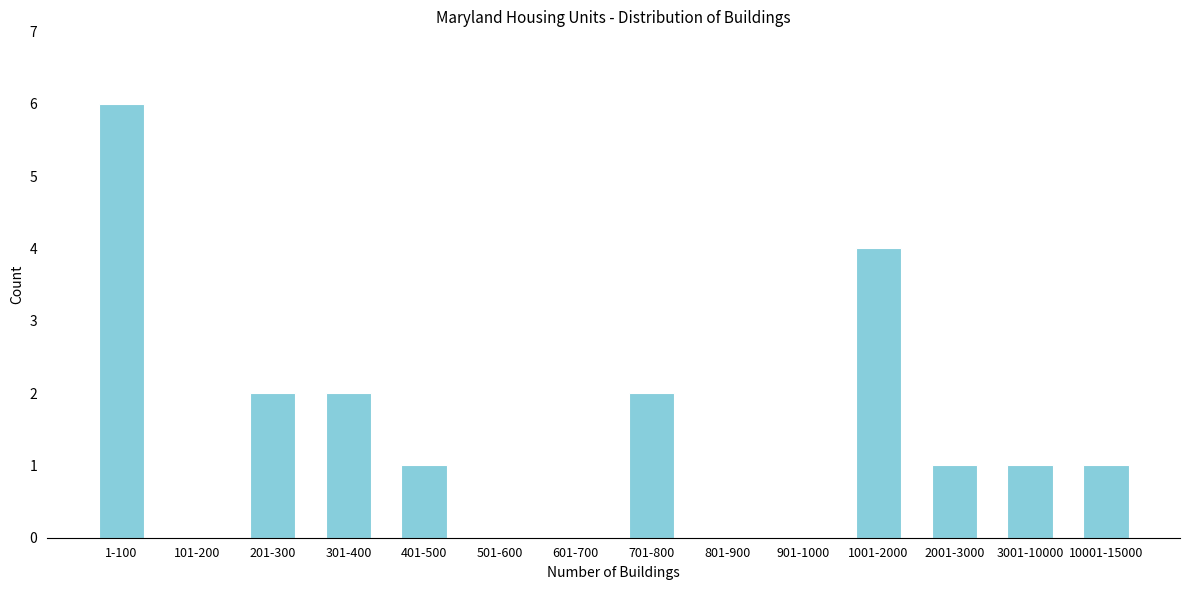

Reading left to right, list all the values displayed in this chart.

1-100=6	101-200=0	201-300=2	301-400=2	401-500=1	501-600=0	601-700=0	701-800=2	801-900=0	901-1000=0	1001-2000=4	2001-3000=1	3001-10000=1	10001-15000=1